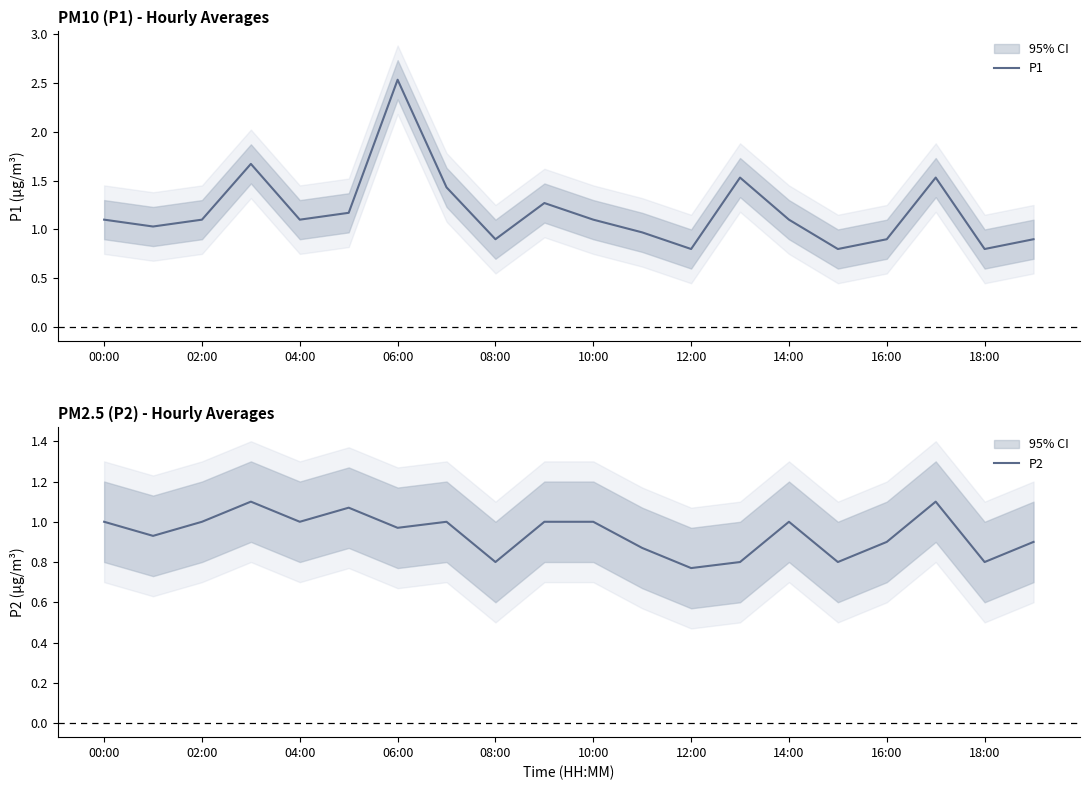

True or false: P1 has a value of 1.5 at 04:00.

False